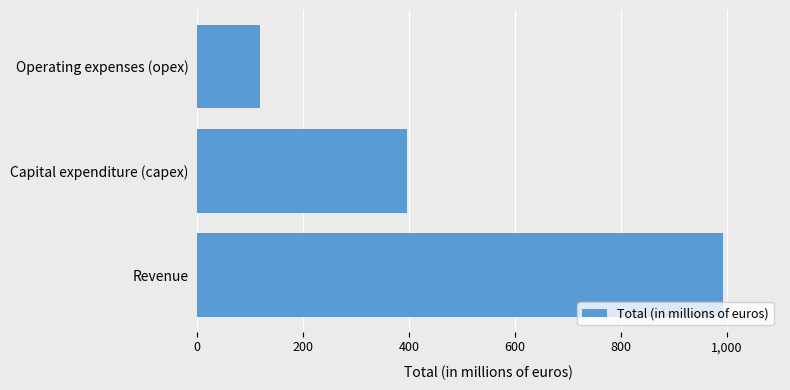

Reading top to bottom, what are all the values shown in this chart?

119.6	396.0	993.1